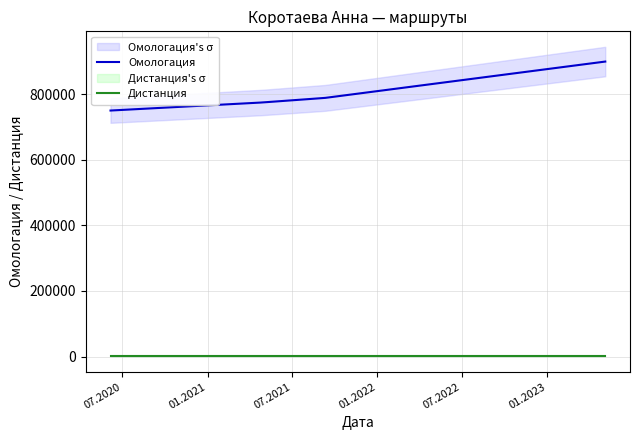

True or false: Омологация and Дистанция intersect in this chart.

False